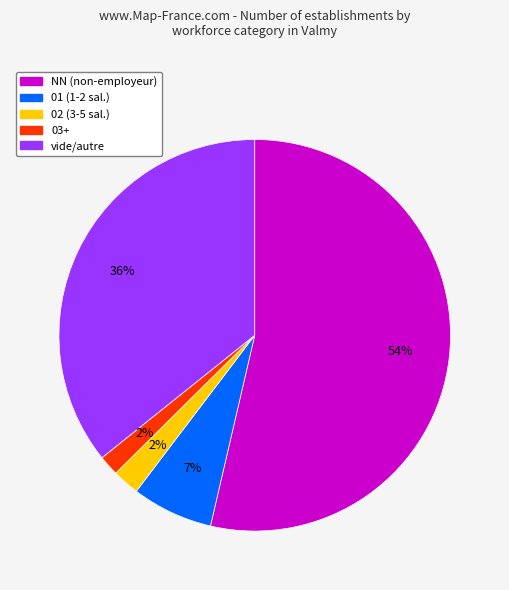

To the nearest percent, what is the average slice percentage?

20%